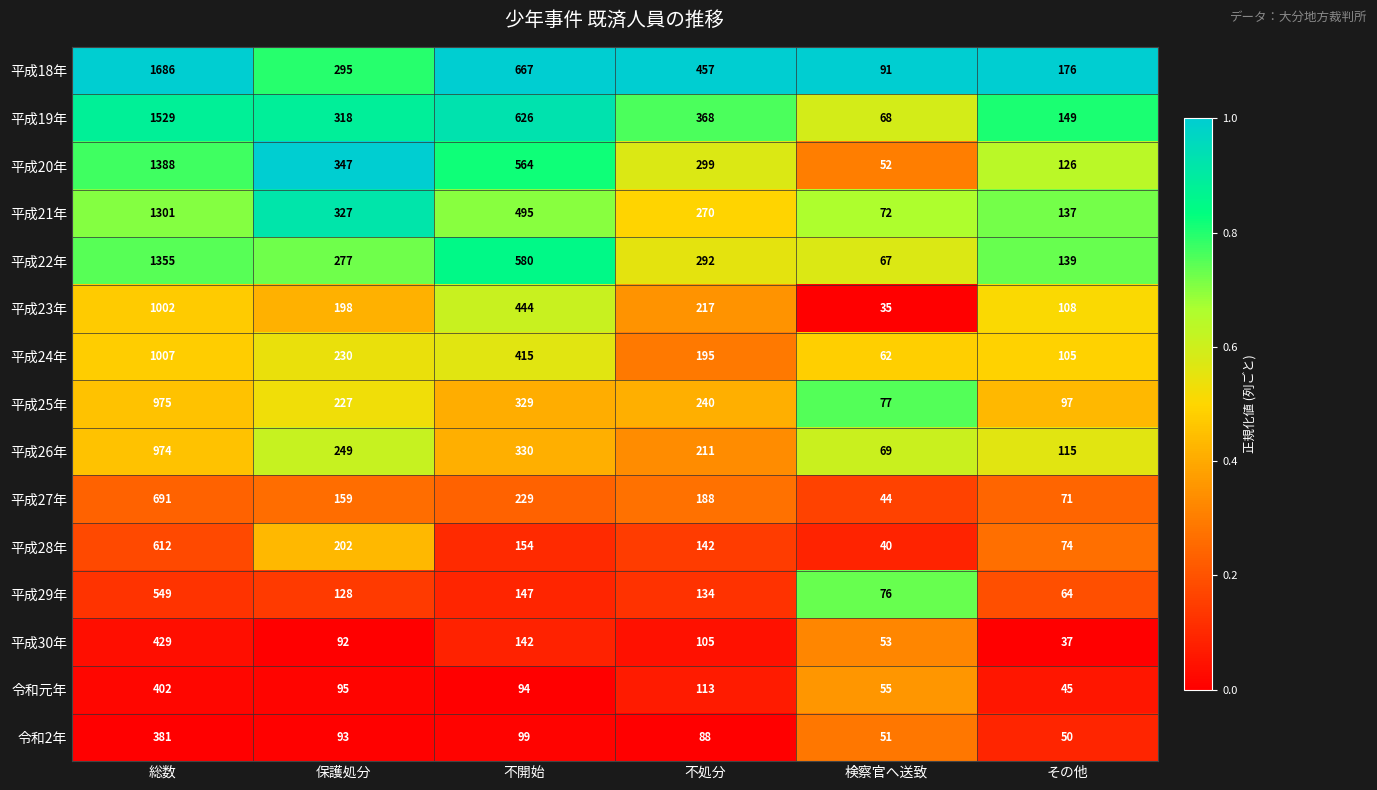

What is the sum of the 平成30年 values at 保護処分 and 不処分?

197